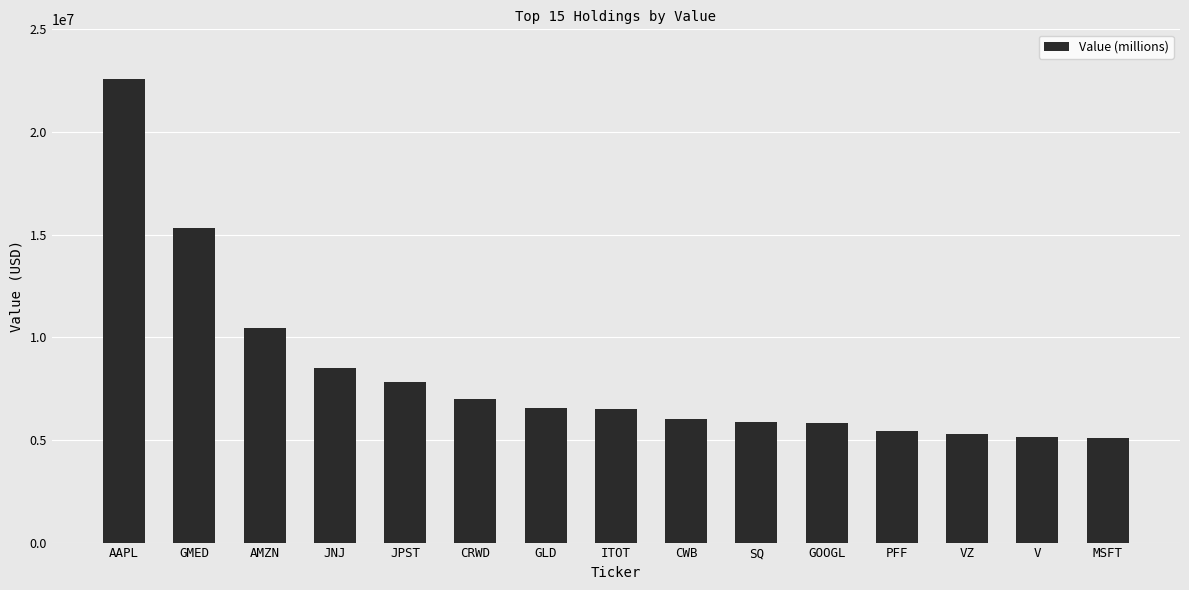

Approximately how many times larger is the value at JNJ compared to CWB?

1.4